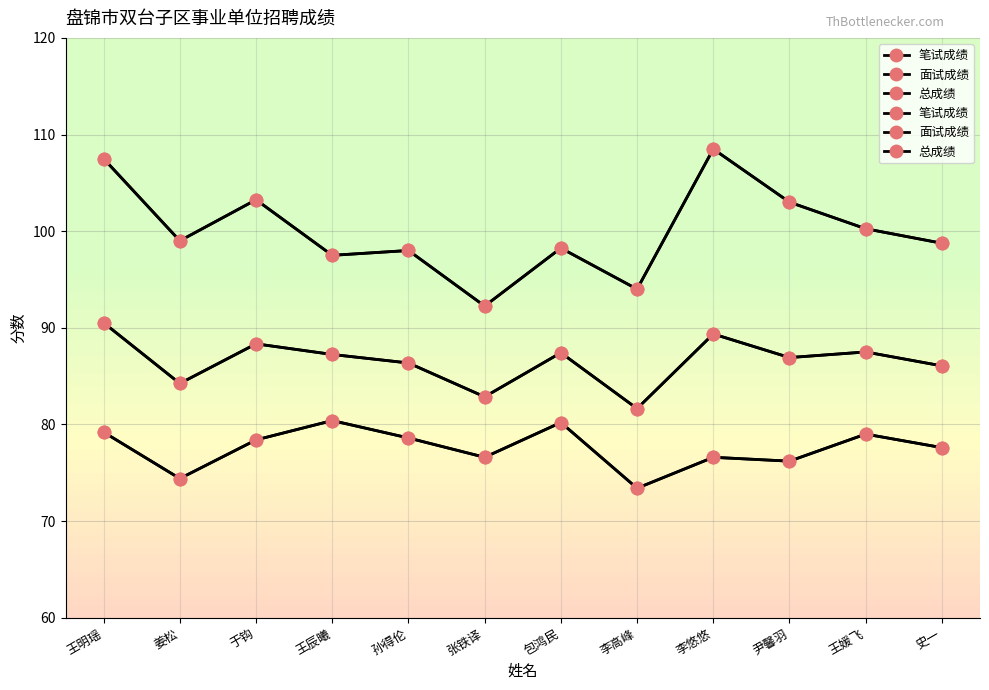

At which category does 总成绩 reach its first local peak?

于钩